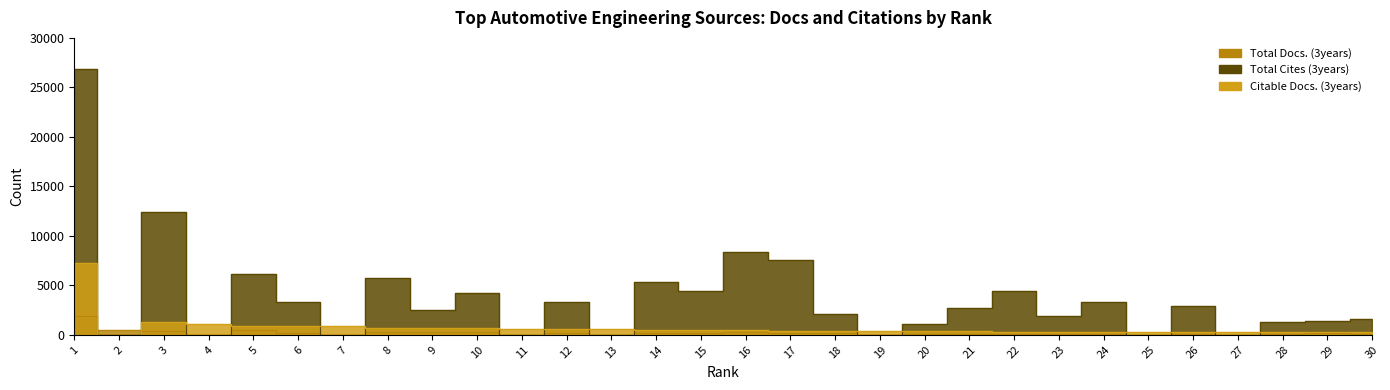

After their last crossing, which series has the higher values: Total Cites (3years) or Total Docs. (3years)?

Total Cites (3years)